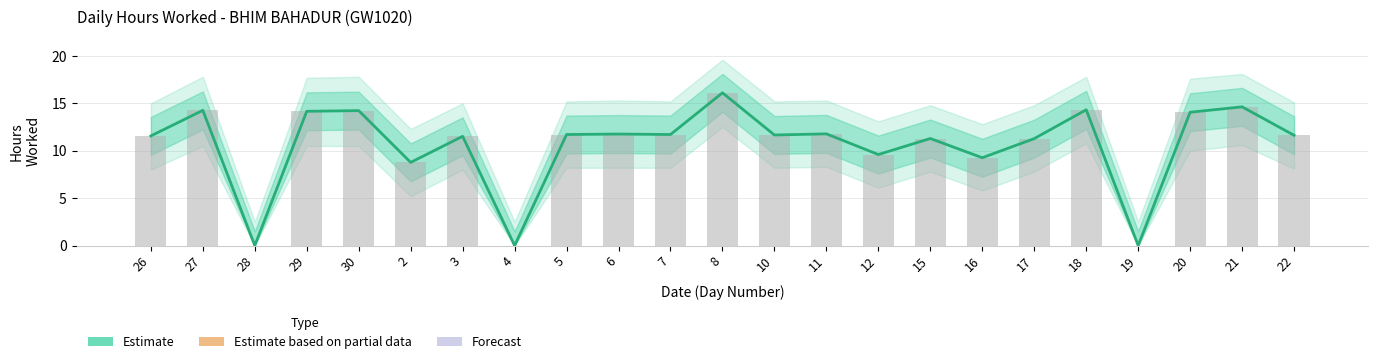

At 18, list the series in order from largest to smallest.

Estimate, Hours Worked (raw)